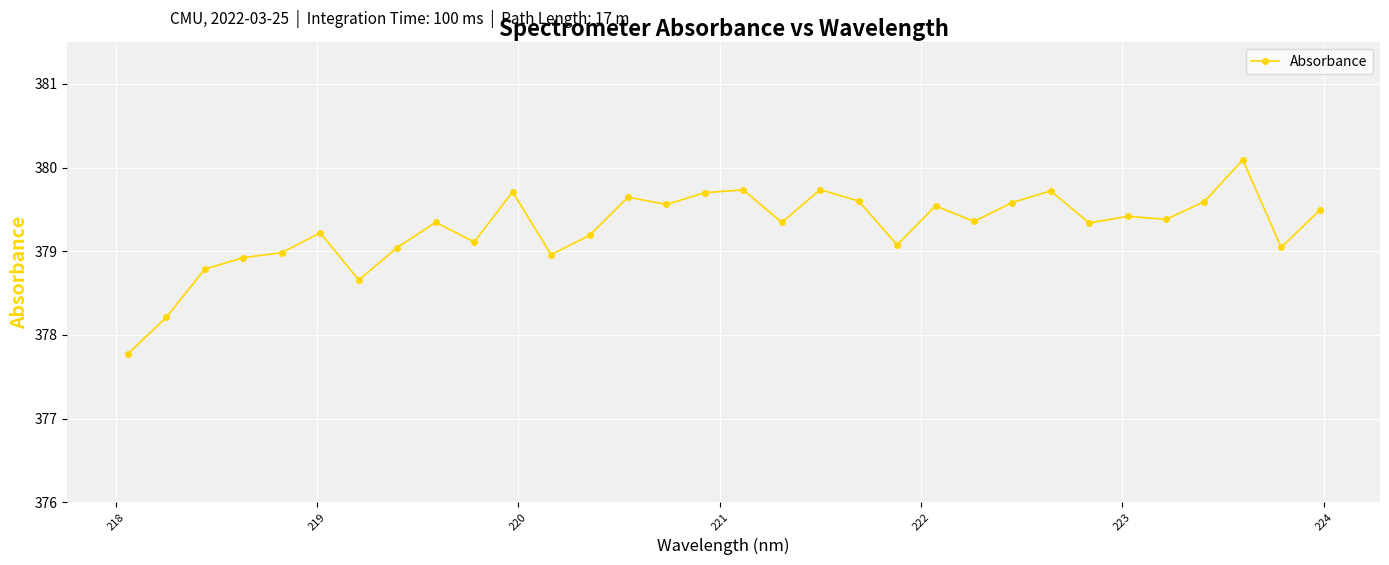

What is the difference between the second highest and minimum values?

2.0